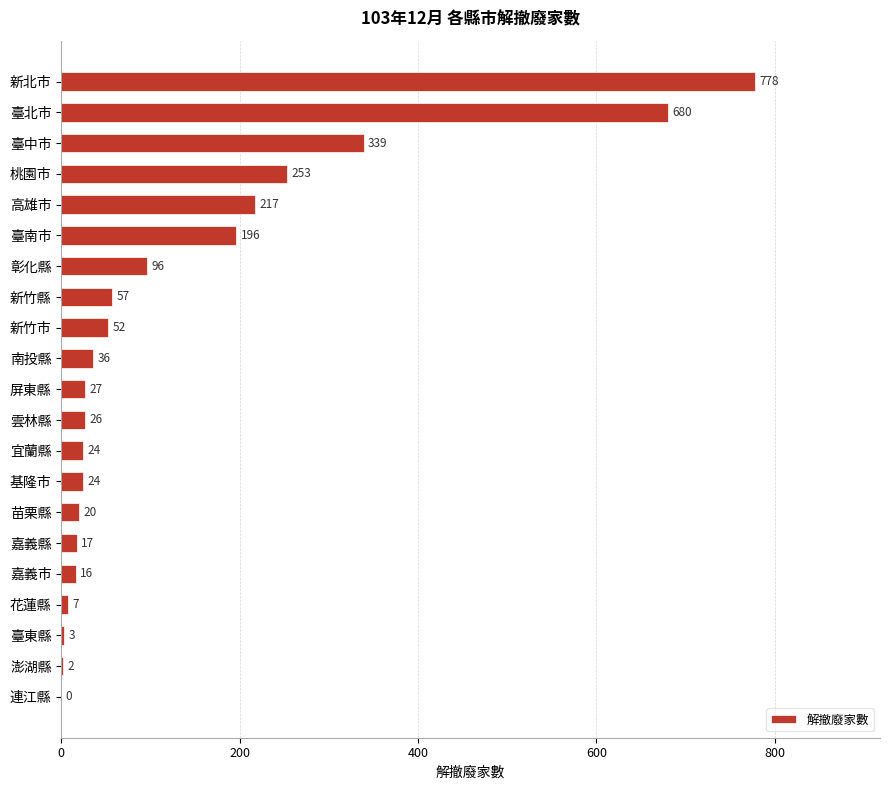

What is the change in value from 高雄市 to 基隆市?

-193